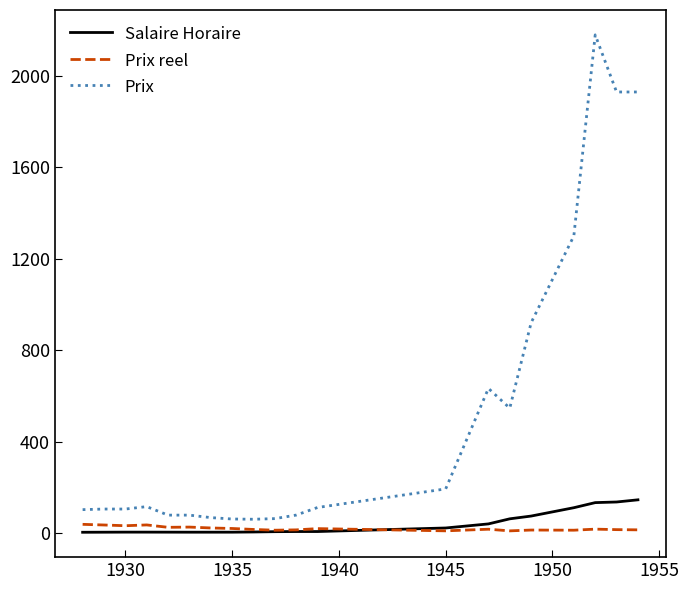

Which series has the largest range (max minus min)?

Prix